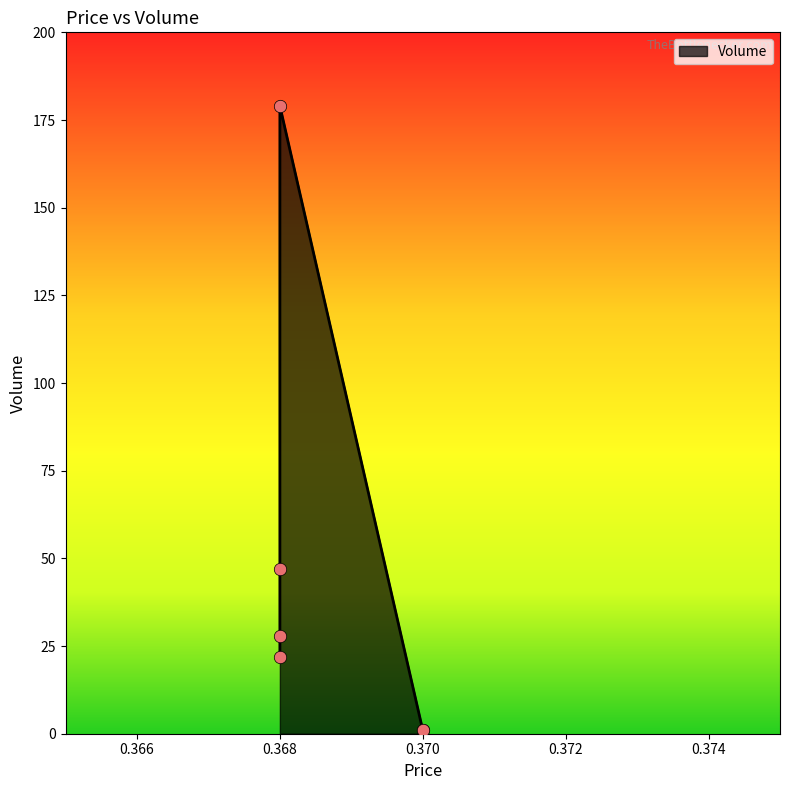

Between 0.368 and 0.368, which is larger?

0.368